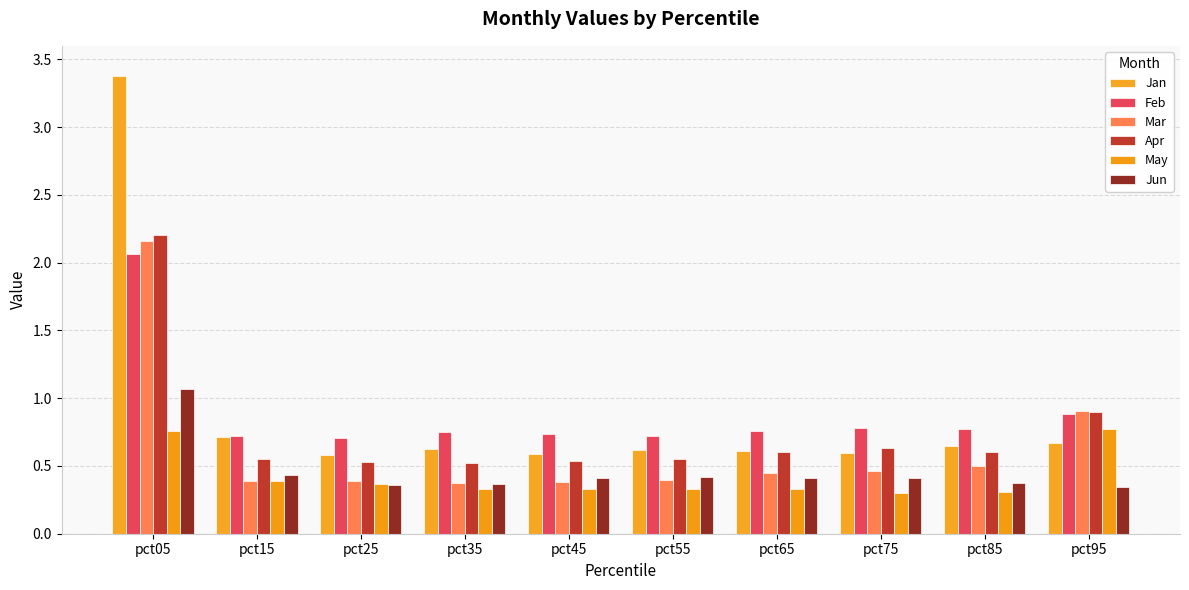

How many series are shown in this chart?

6